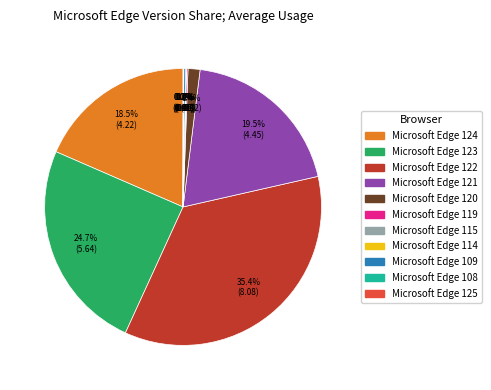

Which slice is the largest?

Microsoft Edge 122